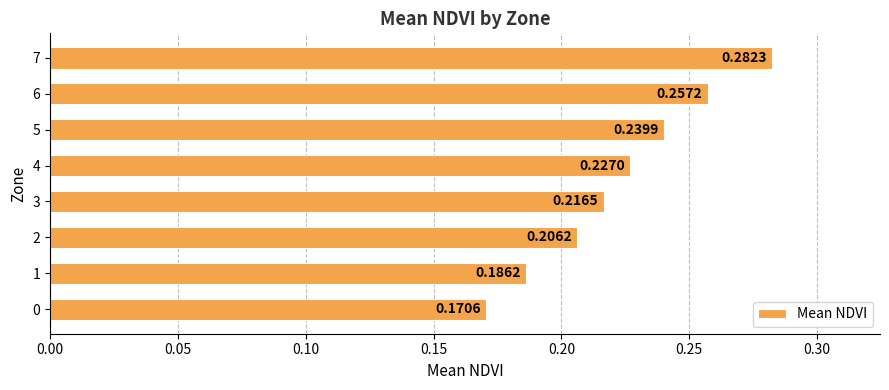

Rank the categories by value from lowest to highest.

0, 1, 2, 3, 4, 5, 6, 7